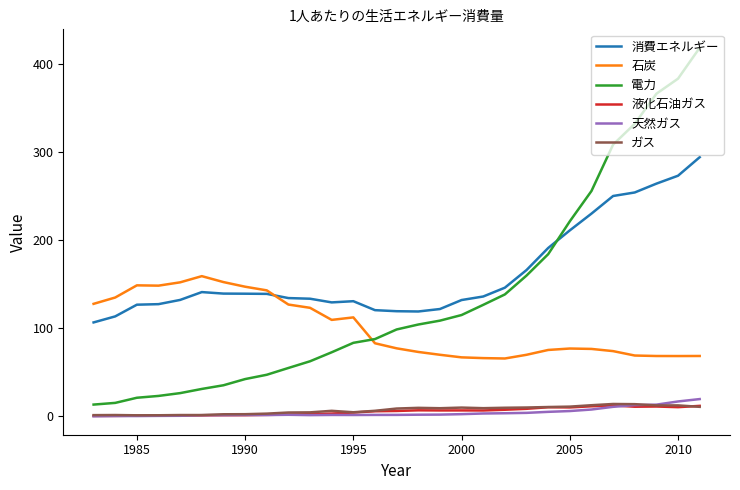

Which series has the largest total across all categories?

消費エネルギー